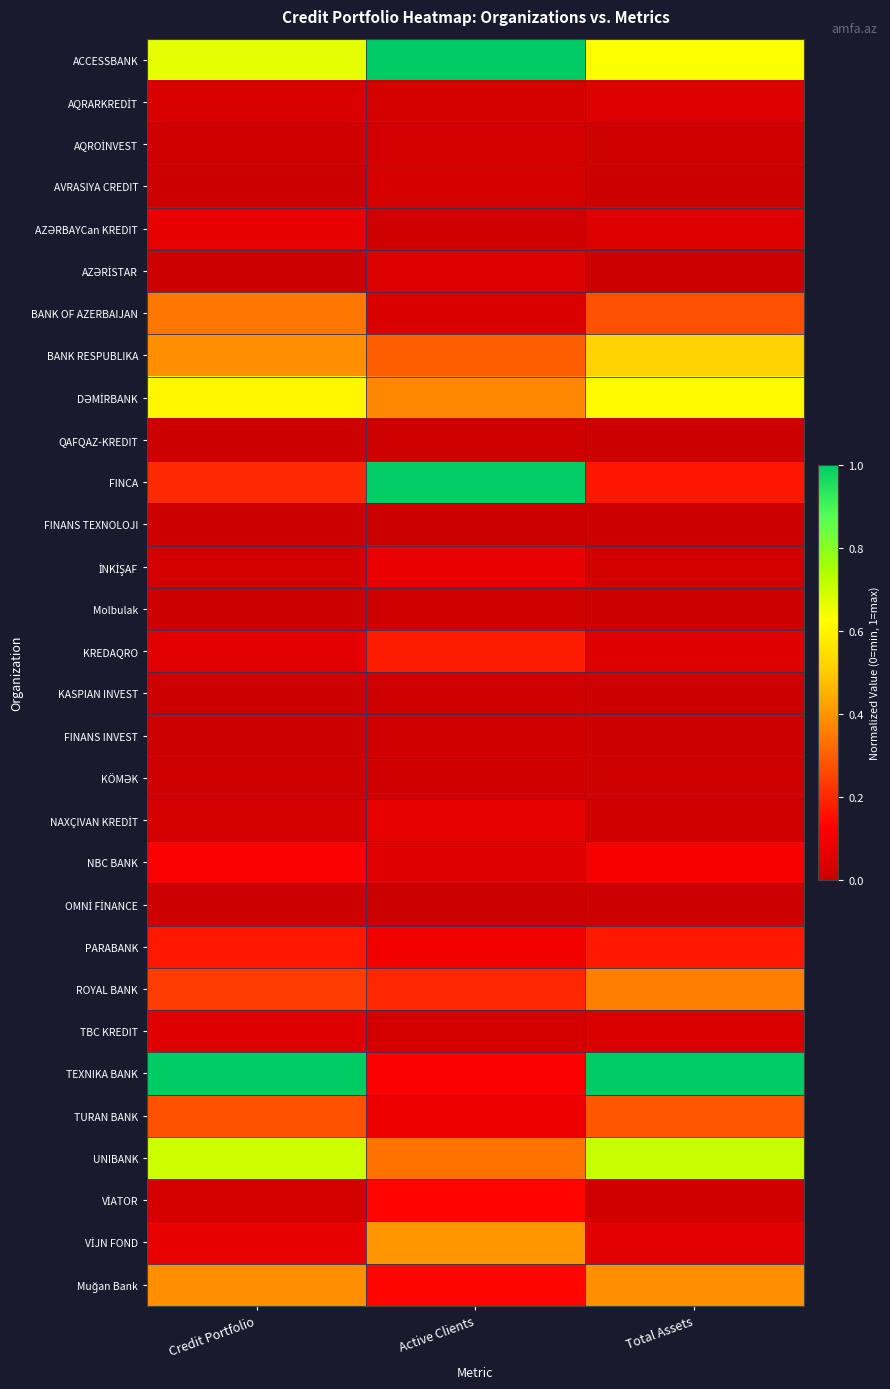

At how many categories does at least one series exceed 0?

3